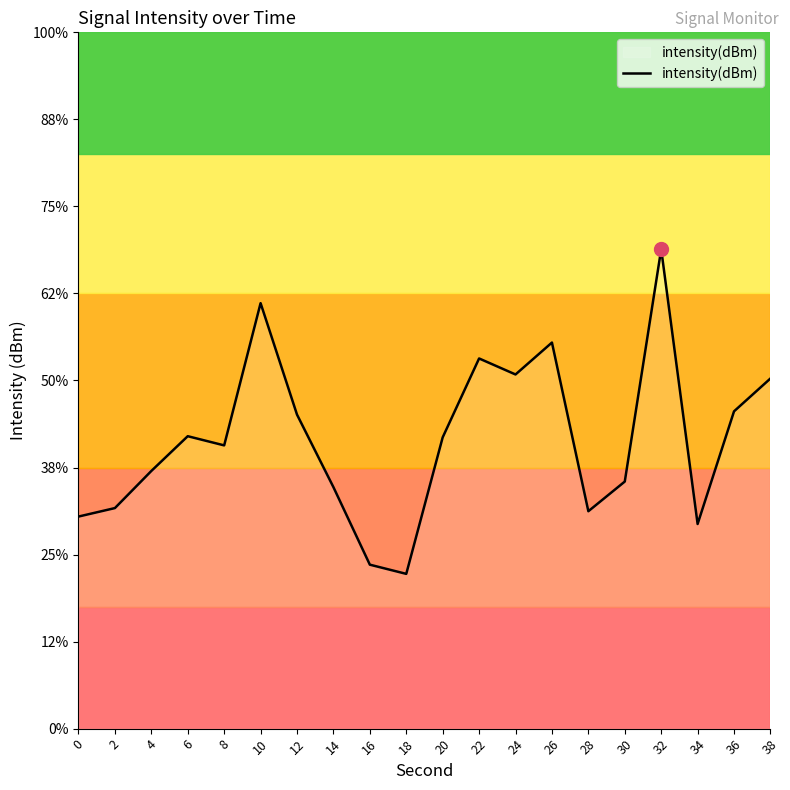

True or false: the data has more than 2 interior local peaks.

True